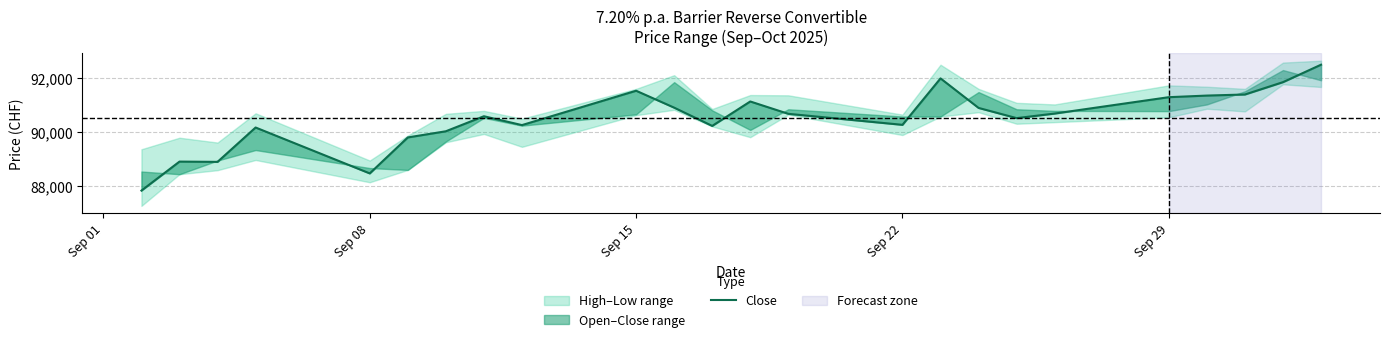

Where does the data first go above 90680?

Sep 15